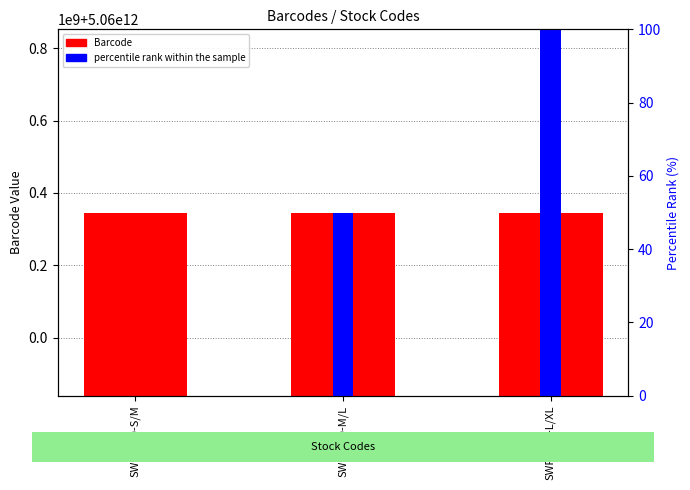

What is the spread (max minus min) of values at SWP1580-S/M?

5060345832549